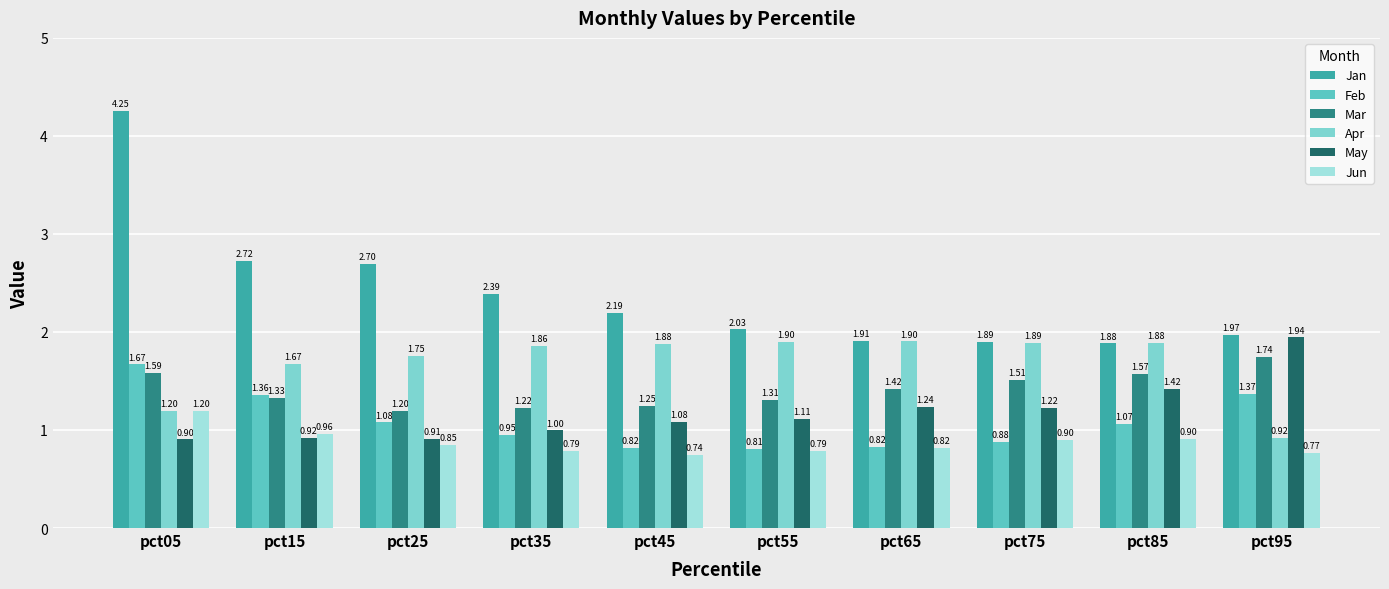

Rank the series by their maximum value, from lowest to highest.

Jun, Feb, Mar, Apr, May, Jan